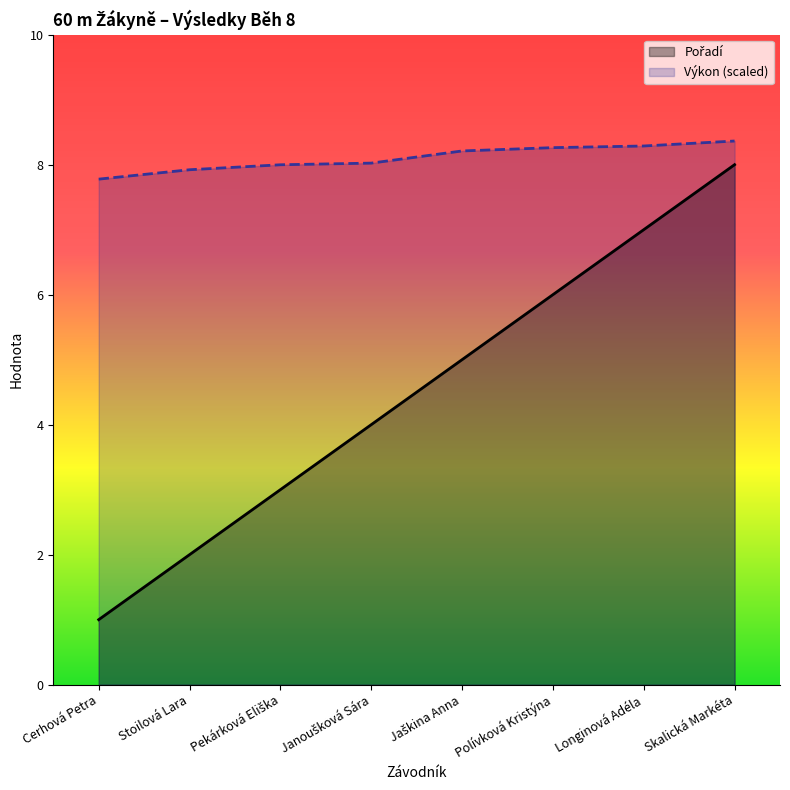

Reading right to left, list all the values displayed in this chart.

Pořadí: 8.0	7.0	6.0	5.0	4.0	3.0	2.0	1.0
Výkon (scaled): 8.4	8.3	8.3	8.2	8.0	8.0	7.9	7.8